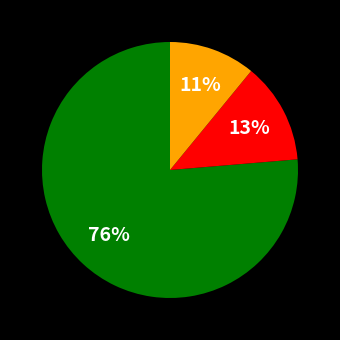

To the nearest percent, what is the average slice percentage?

33%